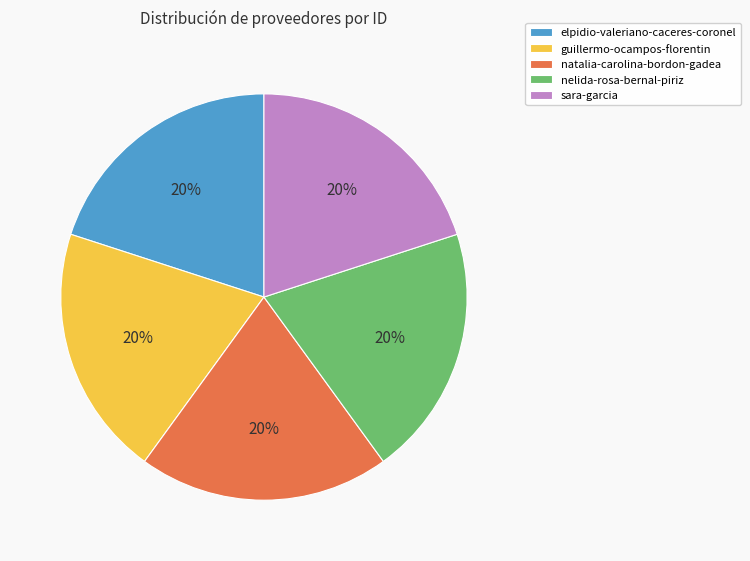

Is there any slice that represents more than half of the pie?

No